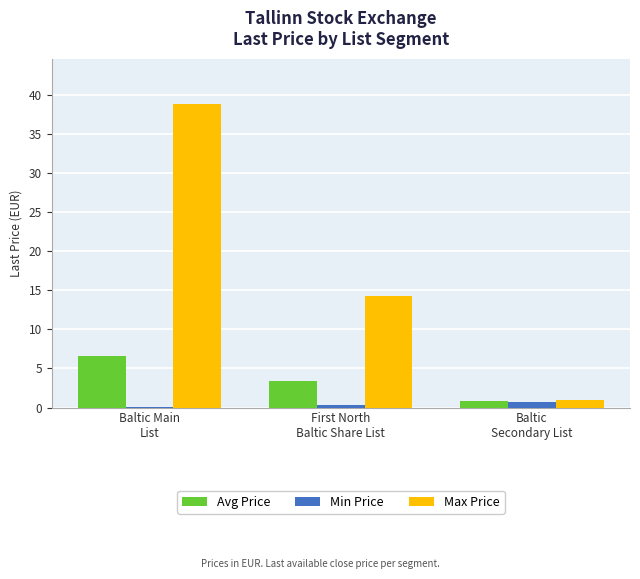

Reading left to right, extract all data points from this chart.

Avg Price: 6.6	3.4	0.8
Min Price: 0.1	0.3	0.7
Max Price: 38.8	14.3	0.9